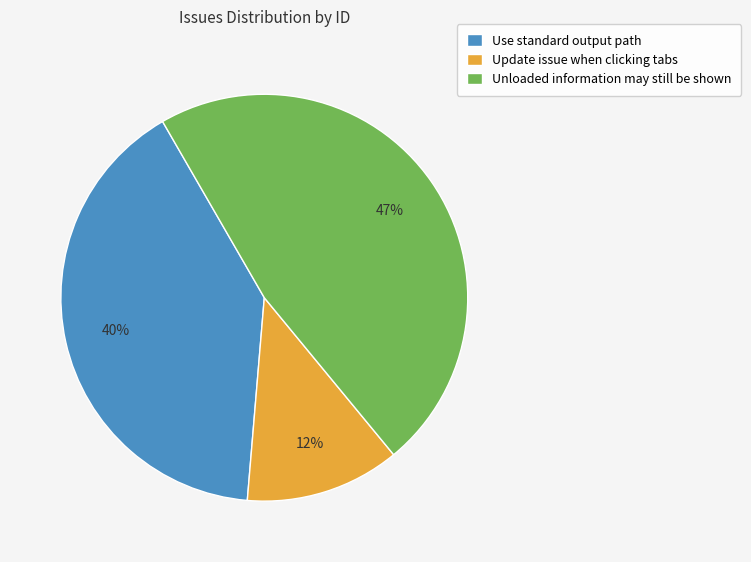

What is the largest slice in the pie chart?

Unloaded information may still be shown